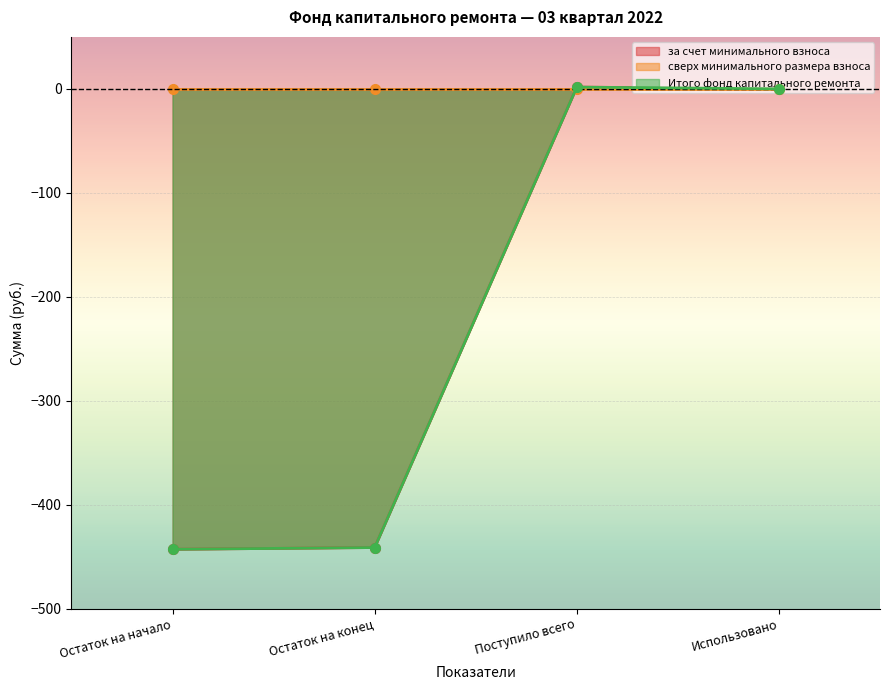

How many data points does each series have?

4